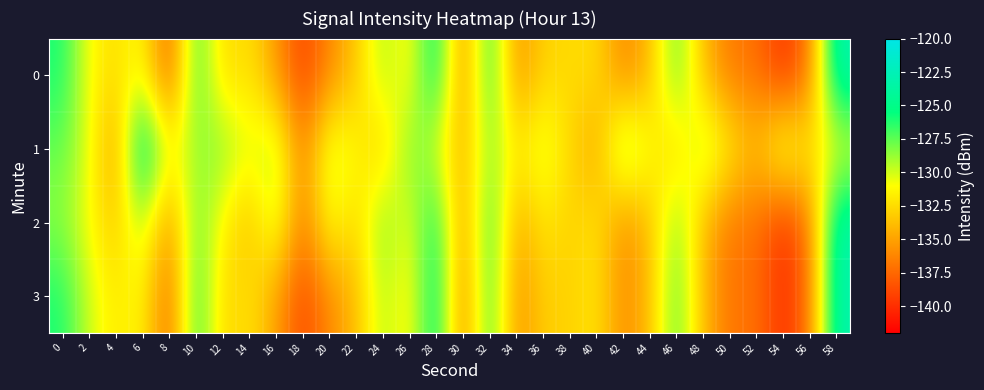

Reading left to right, transcribe all the data shown in this chart.

0: 0=-126.0	2=-131.1	4=-132.5	6=-130.8	8=-138.5	10=-126.4	12=-132.9	14=-132.0	16=-135.3	18=-139.3	20=-136.1	22=-133.6	24=-128.8	26=-131.9	28=-124.3	30=-136.7	32=-125.6	34=-136.0	36=-132.8	38=-132.6	40=-132.3	42=-136.4	44=-134.2	46=-127.1	48=-133.9	50=-136.8	52=-137.0	54=-140.0	56=-136.9	58=-122.8
1: 0=-127.6	2=-130.3	4=-135.7	6=-122.8	8=-131.1	10=-128.9	12=-128.2	14=-130.5	16=-129.0	18=-136.7	20=-129.5	22=-131.2	24=-133.4	26=-127.8	28=-130.1	30=-134.5	32=-128.3	34=-131.9	36=-129.7	38=-132.6	40=-135.1	42=-127.4	44=-130.8	46=-133.2	48=-128.6	50=-131.5	52=-134.0	54=-129.3	56=-132.1	58=-130.7
2: 0=-128.5	2=-131.0	4=-133.5	6=-129.0	8=-136.0	10=-127.5	12=-131.5	14=-134.0	16=-129.5	18=-137.0	20=-130.5	22=-133.0	24=-128.0	26=-131.0	28=-125.0	30=-136.0	32=-126.0	34=-135.0	36=-132.0	38=-133.0	40=-132.0	42=-136.0	44=-134.0	46=-128.0	48=-134.0	50=-137.0	52=-137.0	54=-140.0	56=-137.0	58=-123.0
3: 0=-126.0	2=-130.0	4=-132.0	6=-131.0	8=-138.0	10=-126.0	12=-133.0	14=-132.0	16=-135.0	18=-139.0	20=-136.0	22=-134.0	24=-129.0	26=-132.0	28=-124.0	30=-137.0	32=-126.0	34=-136.0	36=-133.0	38=-133.0	40=-132.0	42=-136.0	44=-134.0	46=-127.0	48=-134.0	50=-137.0	52=-137.0	54=-140.0	56=-137.0	58=-123.0